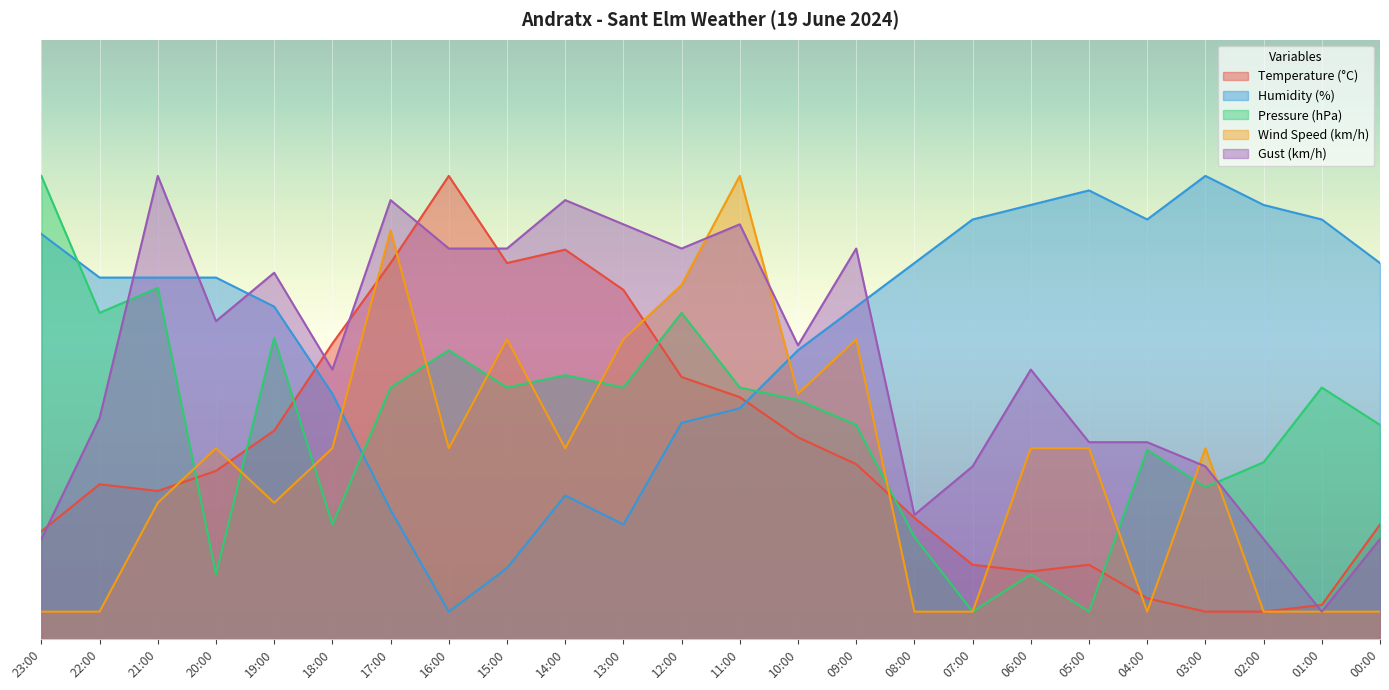

What are all the series names shown in the legend?

Temperature (°C), Humidity (%), Pressure (hPa), Wind Speed (km/h), Gust (km/h)